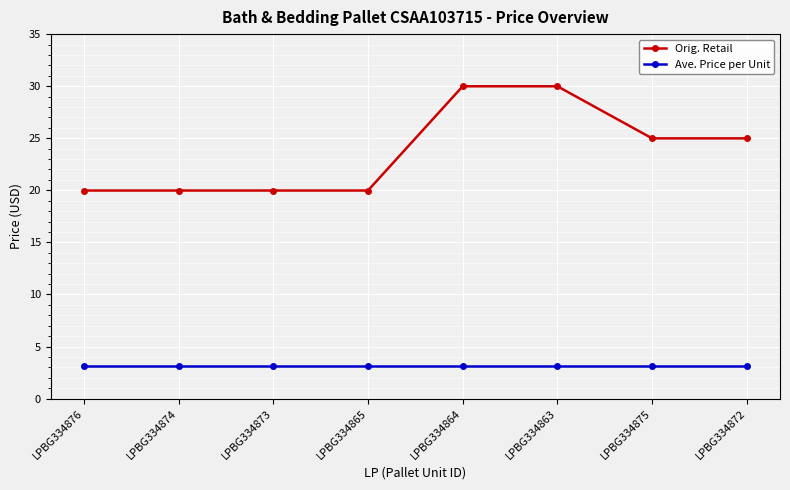

Is it true that Orig. Retail equals 20.0 at LPBG334873?

True